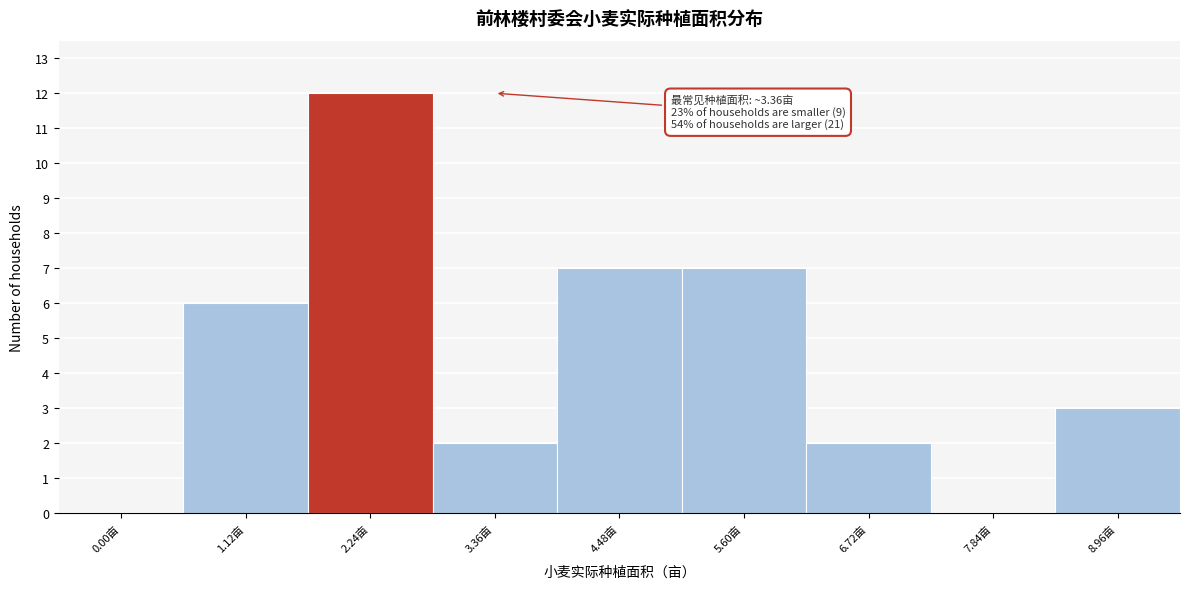

Reading right to left, transcribe all the data shown in this chart.

8.96亩=3	7.84亩=0	6.72亩=2	5.60亩=7	4.48亩=7	3.36亩=2	2.24亩=12	1.12亩=6	0.00亩=0